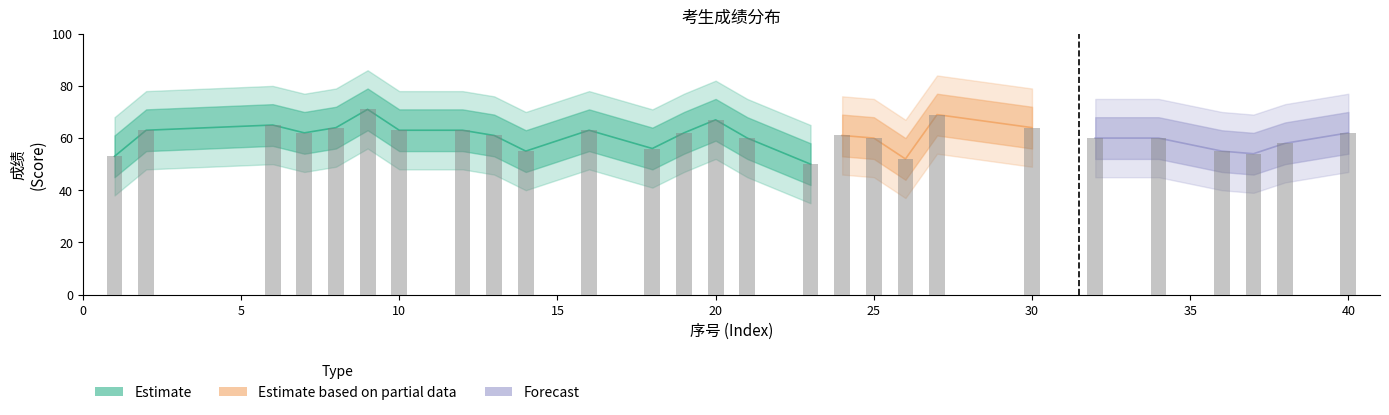

What is the maximum value shown in the chart?

71